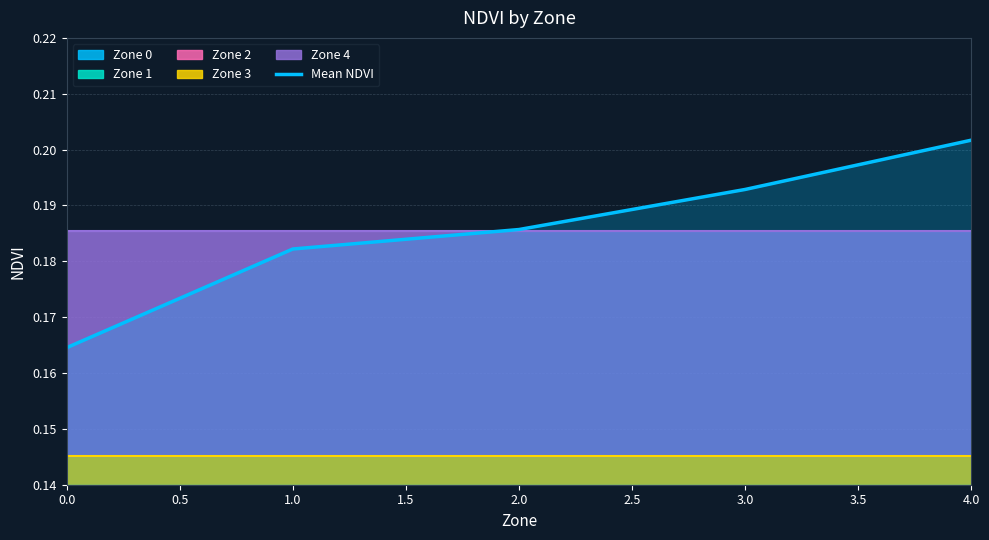

List the labels in order of Mean NDVI value, largest first.

4.0, 3.0, 2.0, 1.0, 0.0